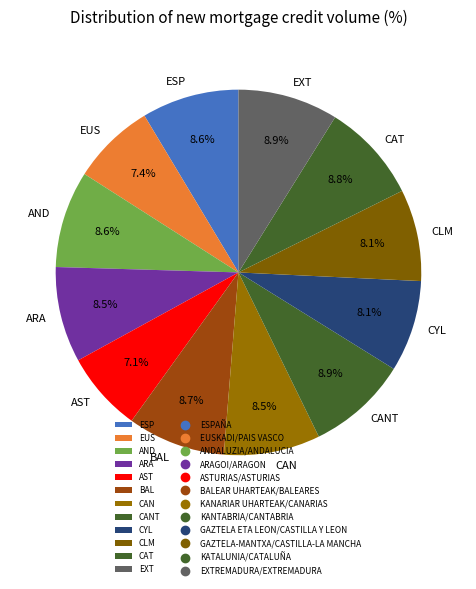

Combined, what portion of the pie is AST and CANT?

16.0%